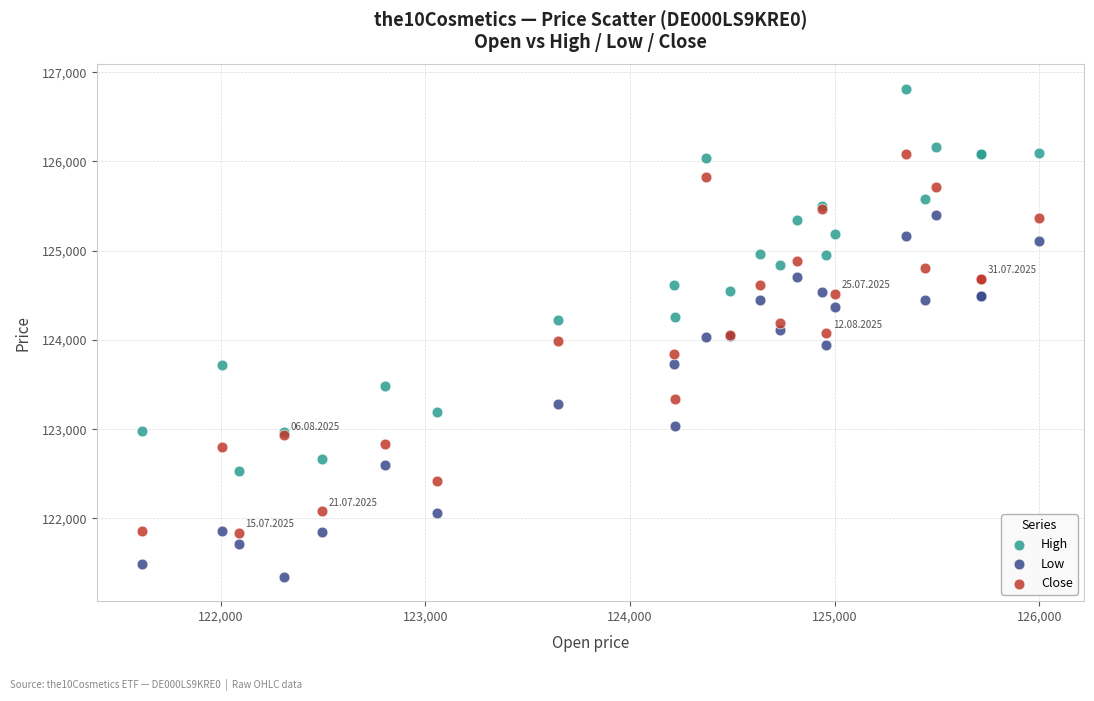

What are all the series names shown in the legend?

High, Low, Close